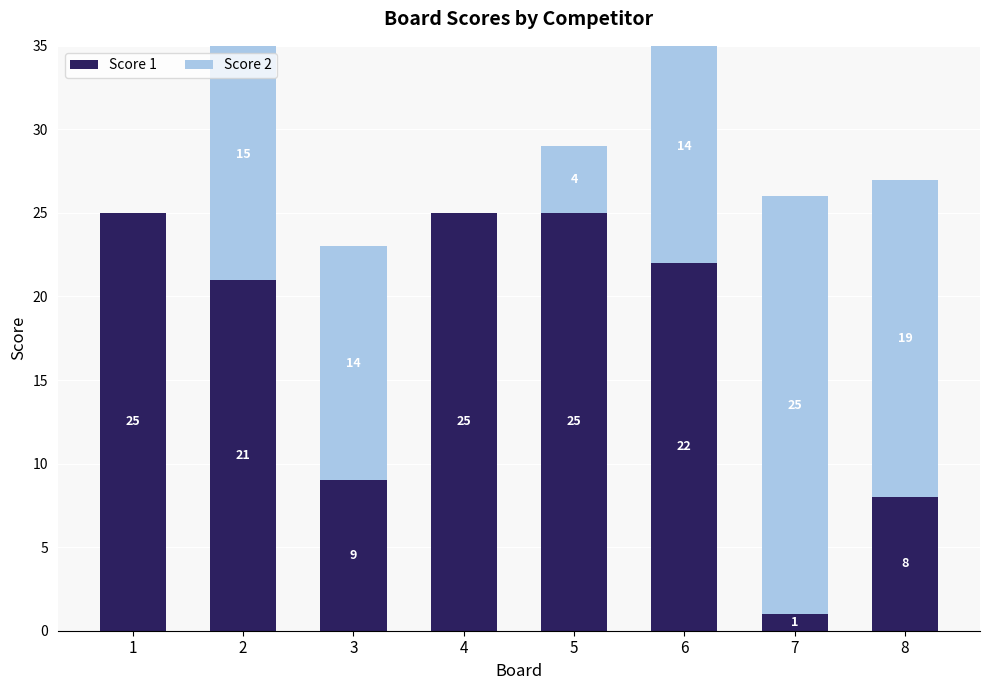

Count the Score 2 values in the range 4 to 19.

5